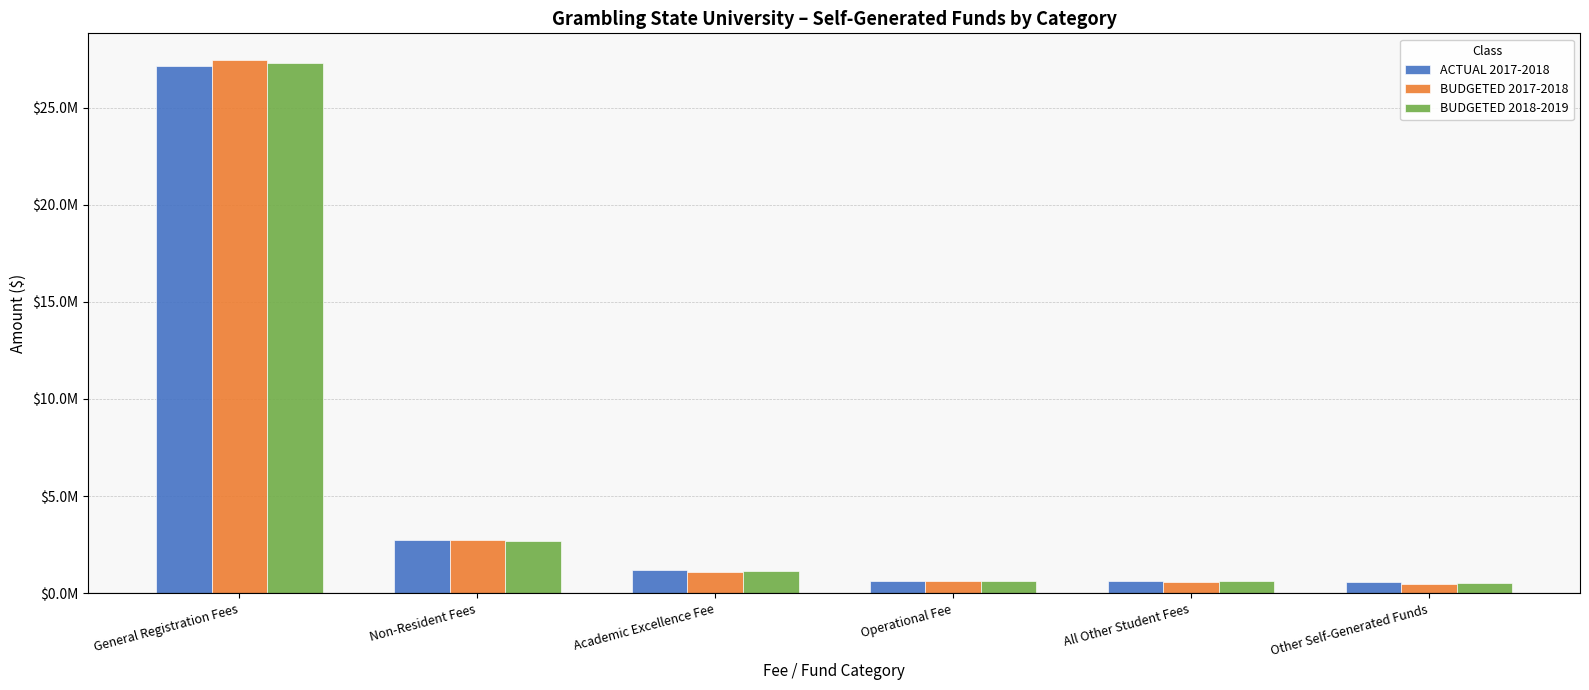

What is the difference between the second highest and second lowest values in the BUDGETED 2017-2018 series?

2141538.0